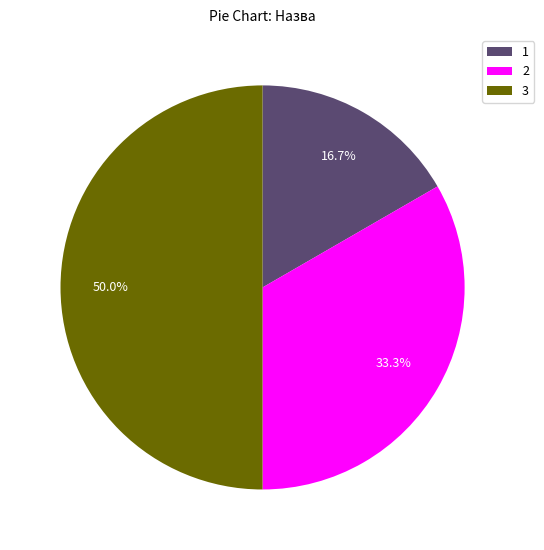

Rank the categories by value from highest to lowest.

3, 2, 1